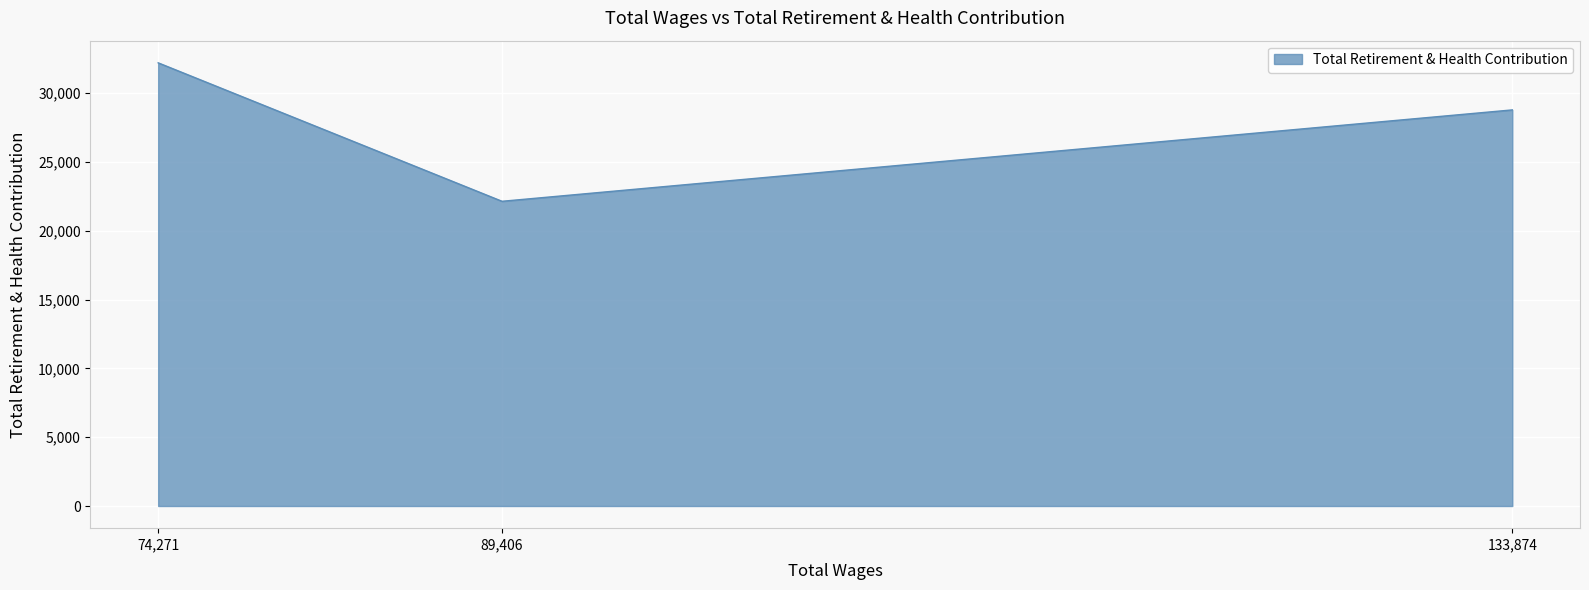

Which label corresponds to the largest value in the chart?

74271.0